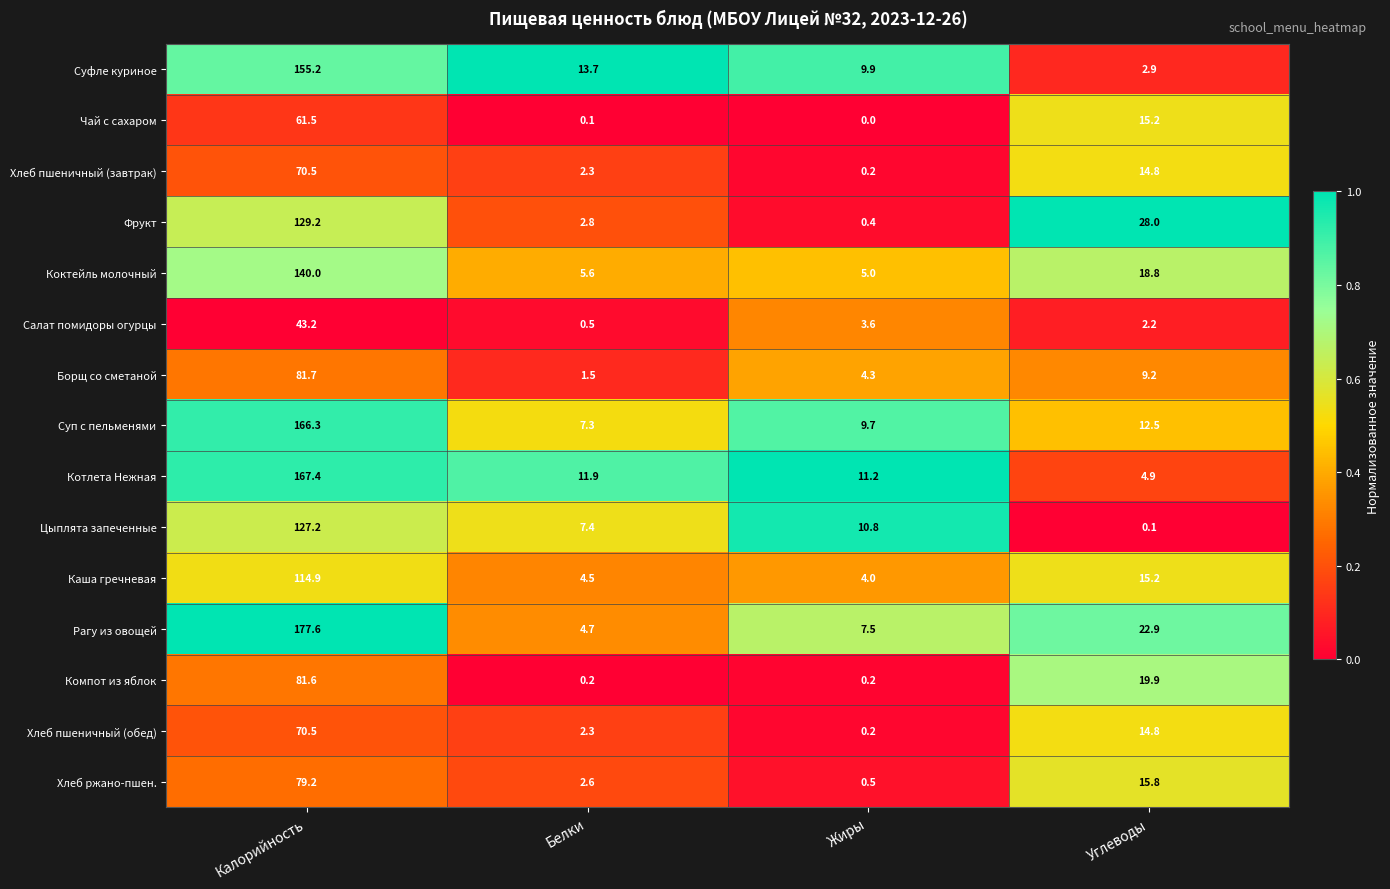

The value of Суп с пельменями at Калорийность is 166.3. True or false?

True